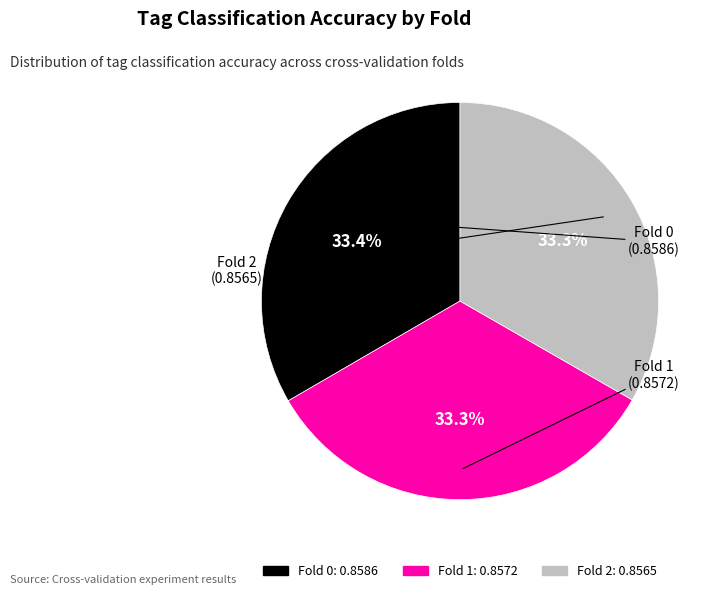

True or false: Fold 2 accounts for 33% of the total.

True